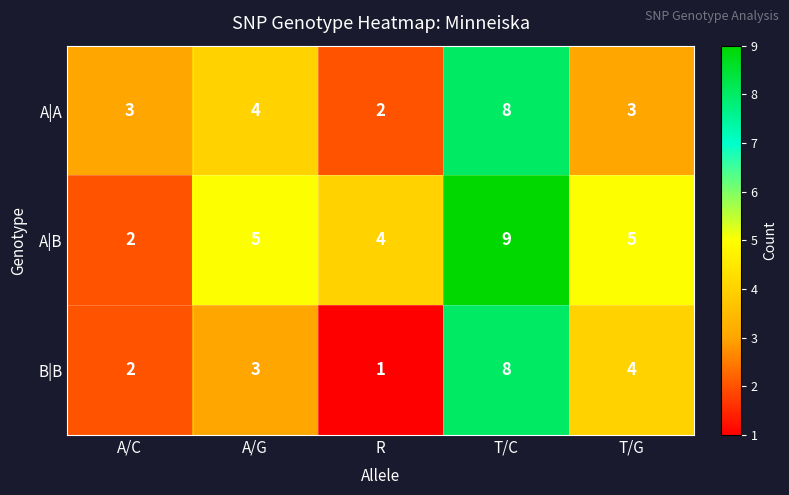

Is it true that B|B equals 0 at R?

False